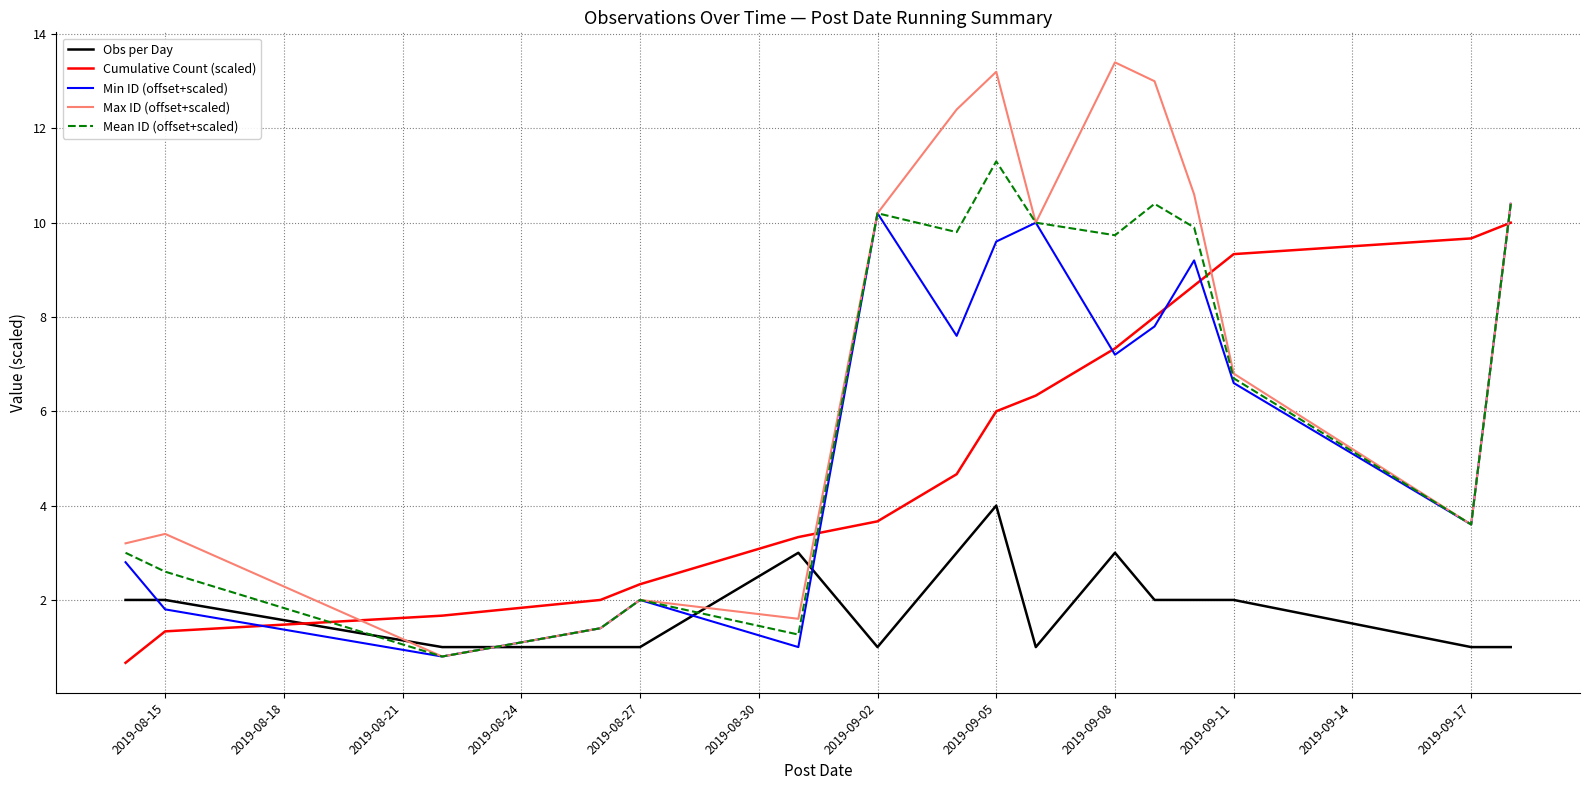

What is the maximum value shown in the chart?

13.4